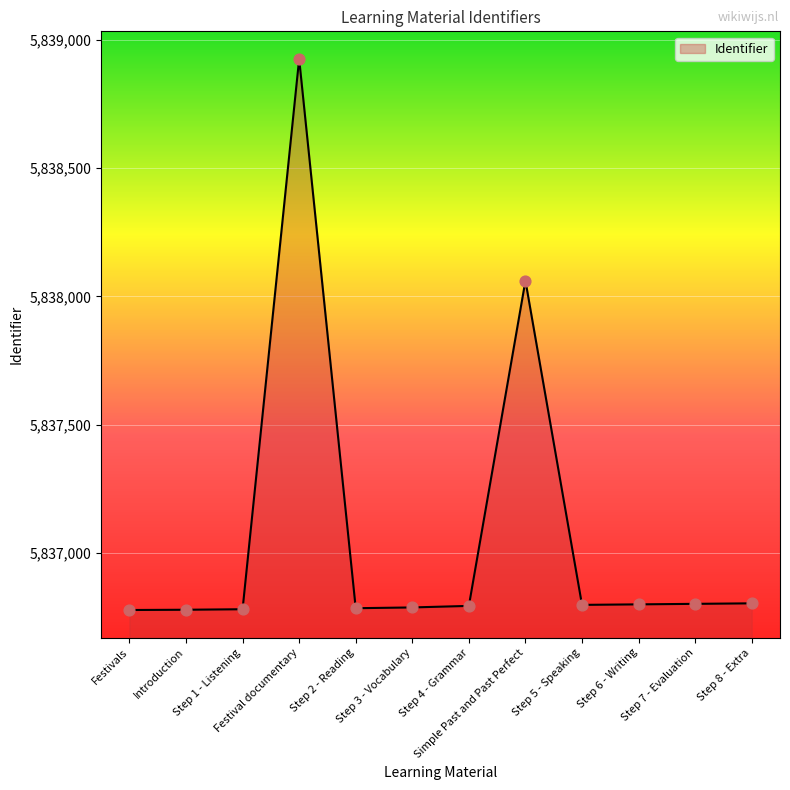

Which has a higher value, Step 5 - Speaking or Festival documentary?

Festival documentary